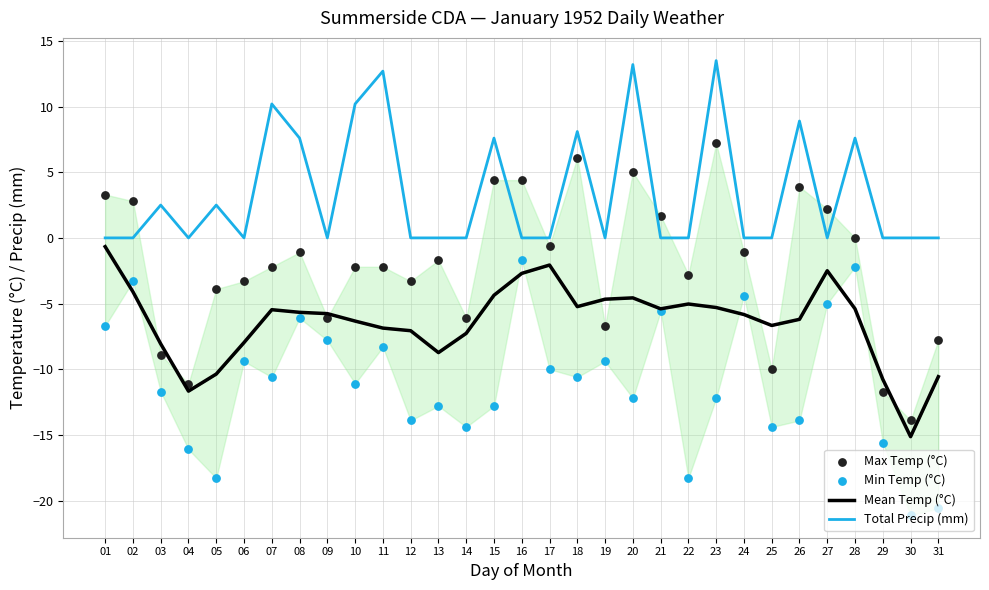

At which category is the sum across all series the highest?

23